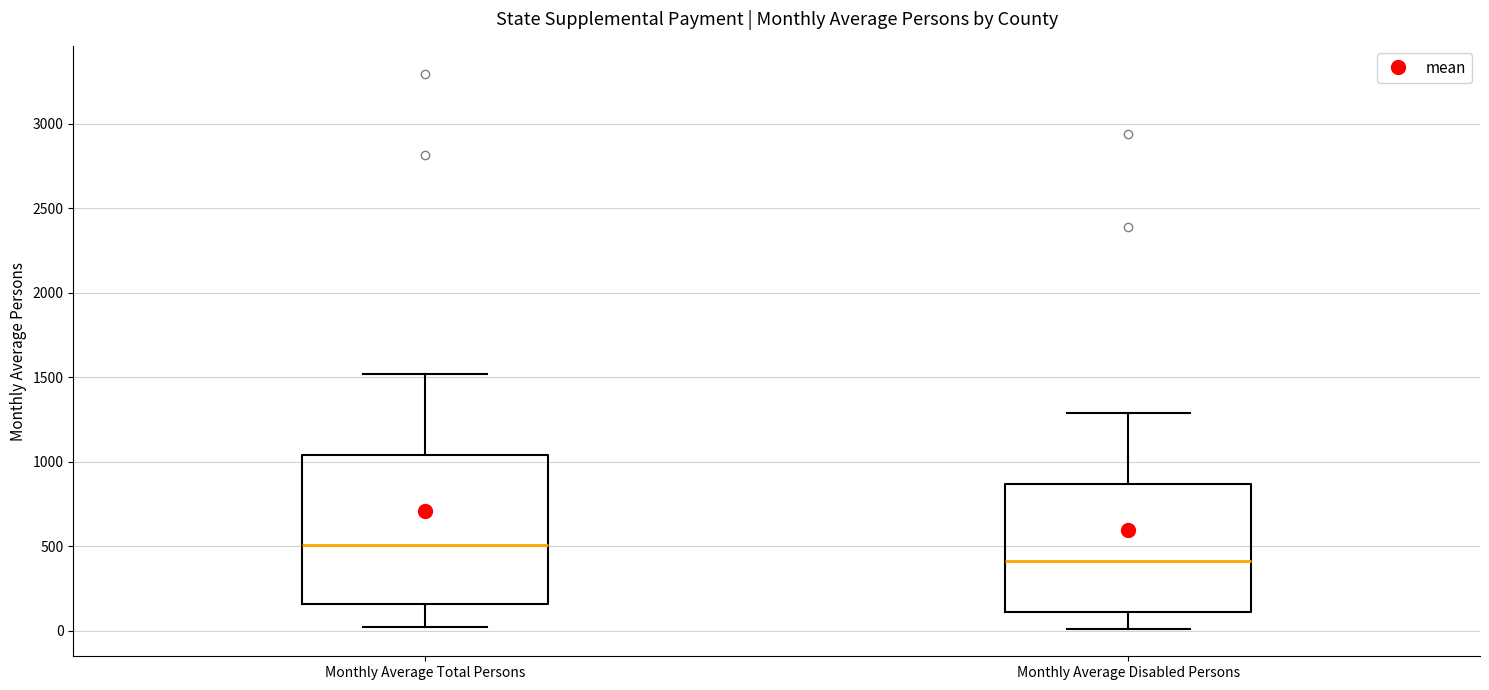

Where is the upper edge of the box for Monthly Average Disabled Persons on the y-axis? The values are not printed on the chart, so give them approximately, as read against the axis.

850